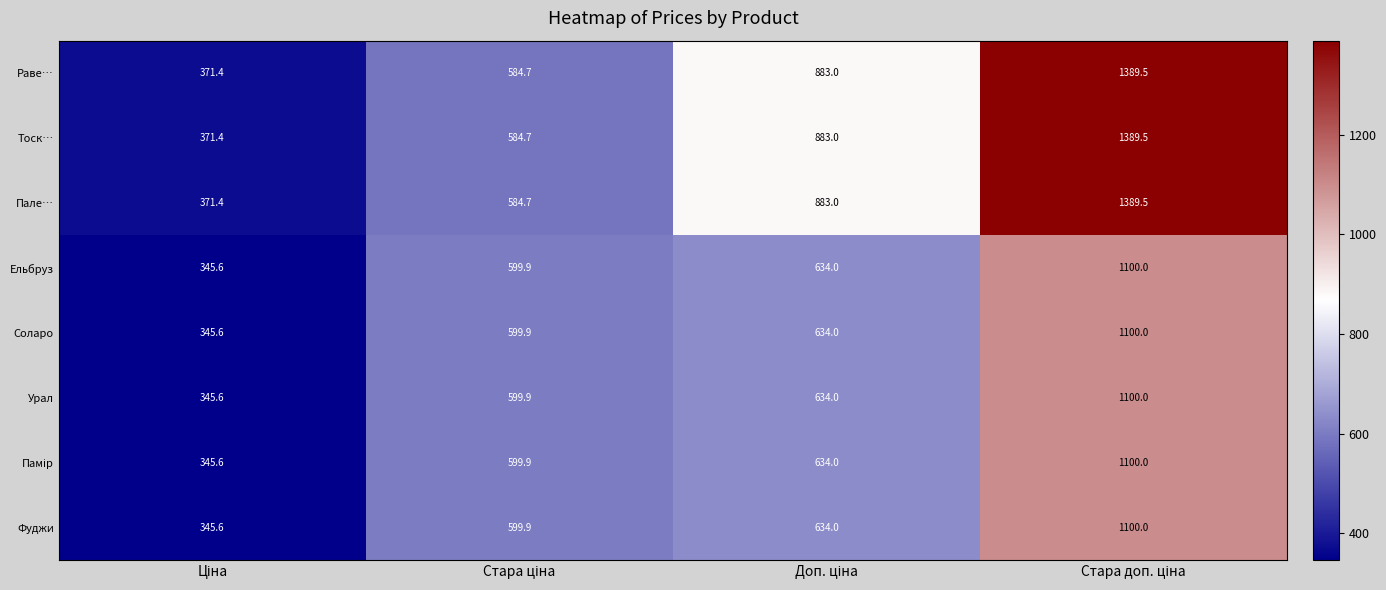

What is the minimum value for Соларо?

345.6